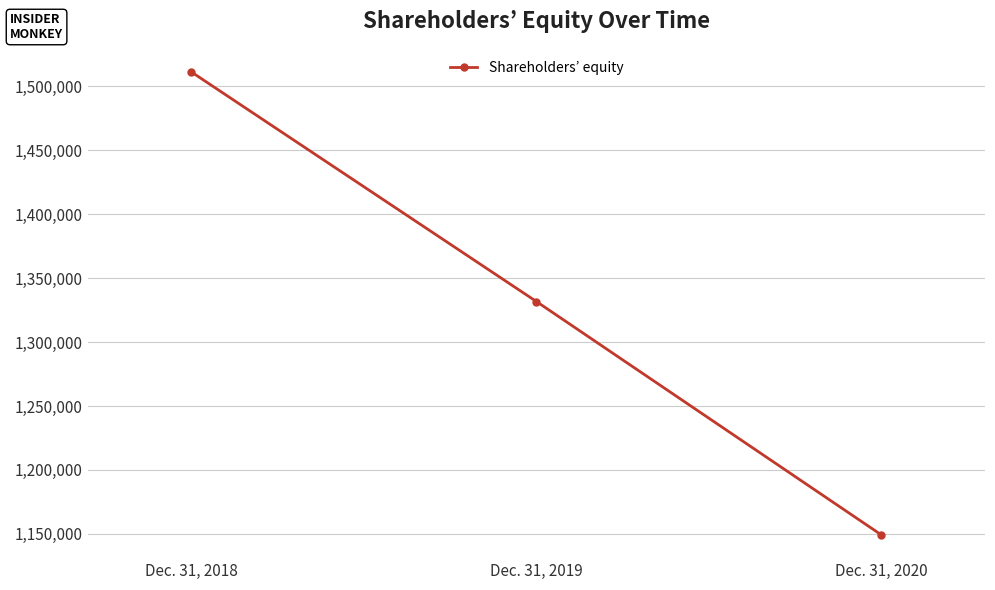

True or false: the data shows 1756734 at Dec. 31, 2019.

False